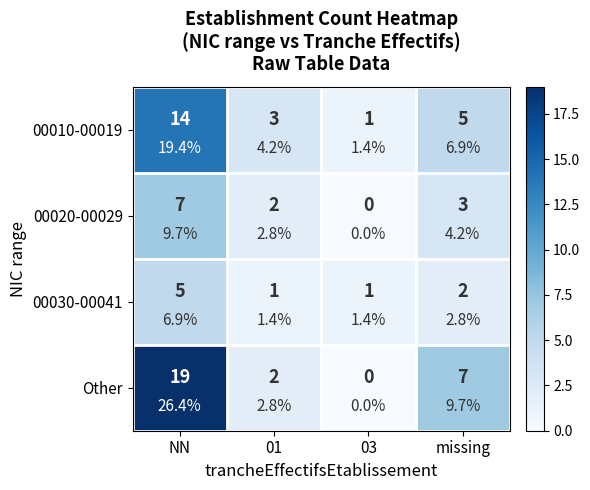

What is the total value across all series at NN?

45